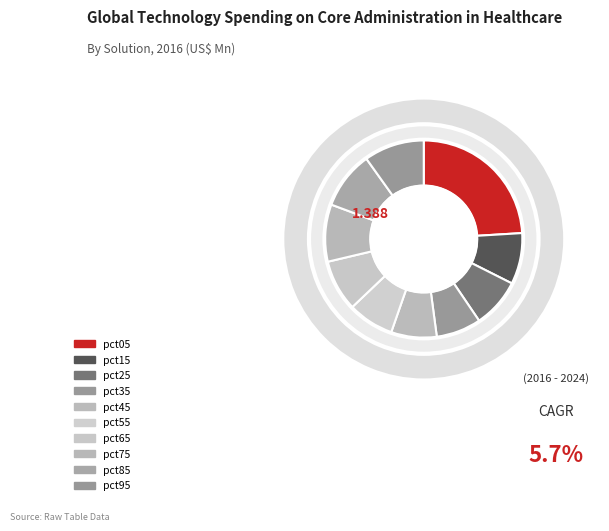

To the nearest percent, what percentage of the pie is pct05?

24%